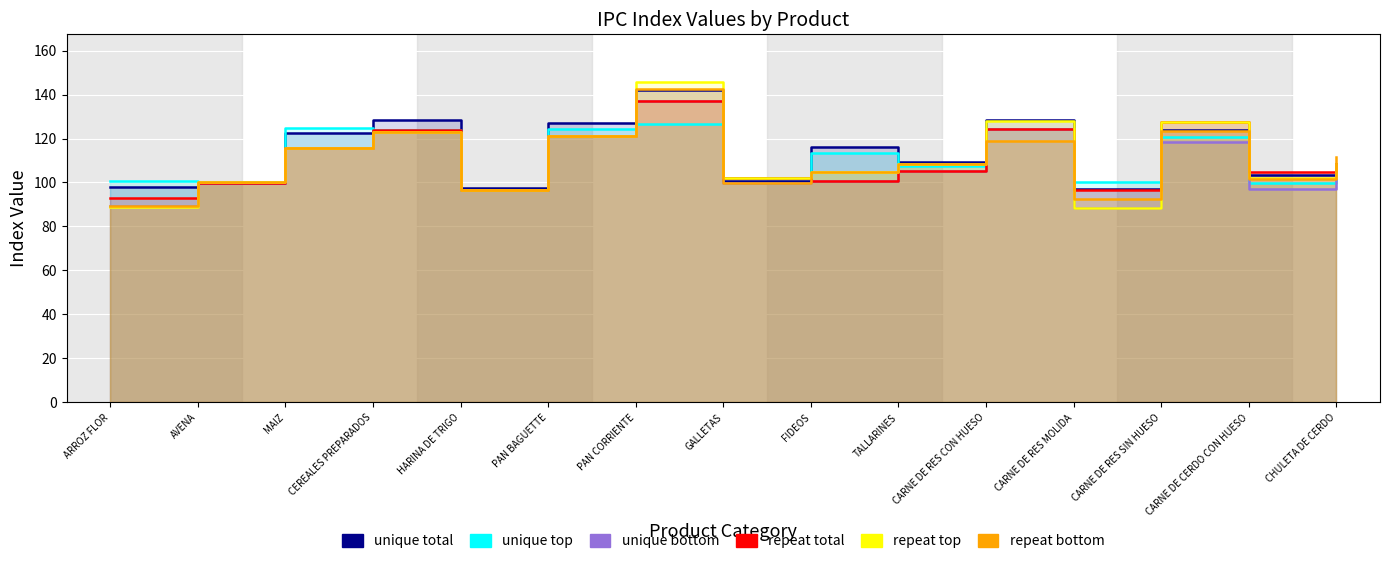

What is the average value of the unique total series?

113.5